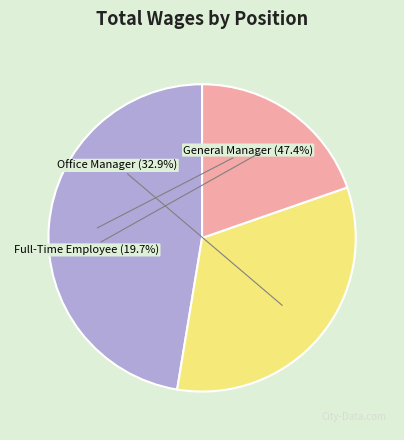

To the nearest percent, what is the difference between the largest and smallest slice percentages?

28%